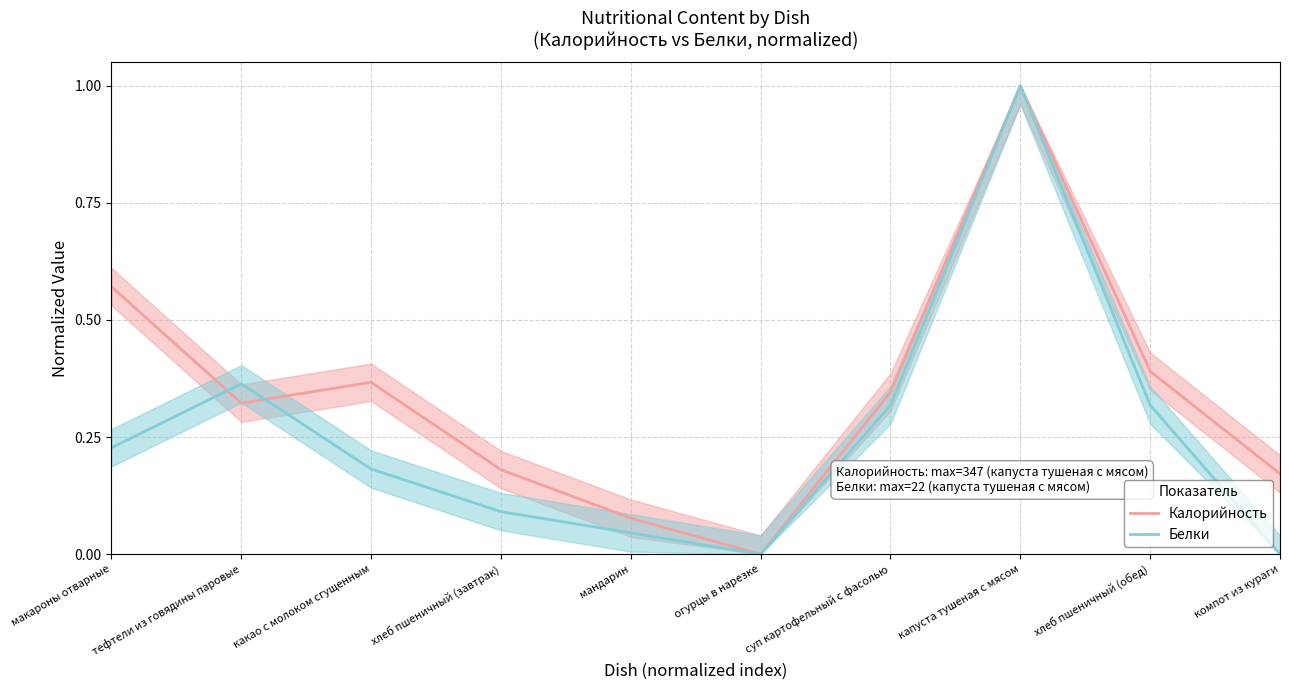

Is the value of Калорийность at капуста тушеная с мясом greater than the value of Белки at хлеб пшеничный (завтрак)?

Yes